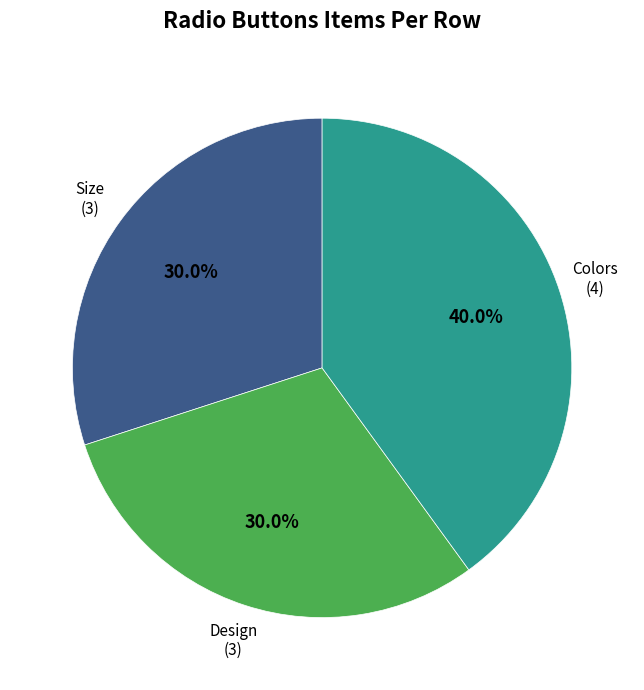

Does any single category account for the majority?

No